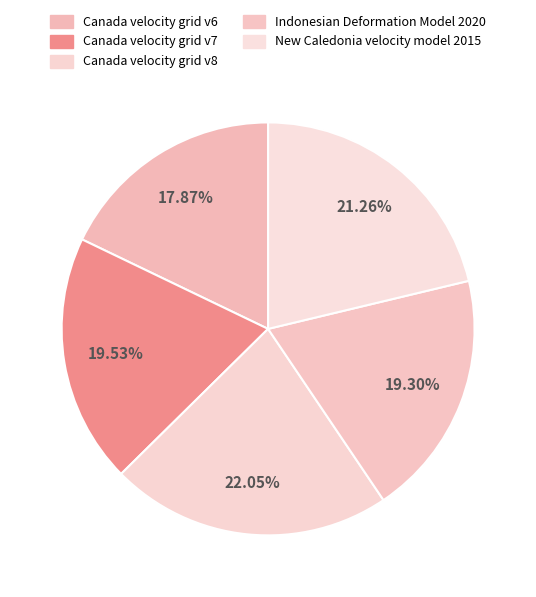

Does Indonesian Deformation Model 2020 account for over 50% of the chart?

No